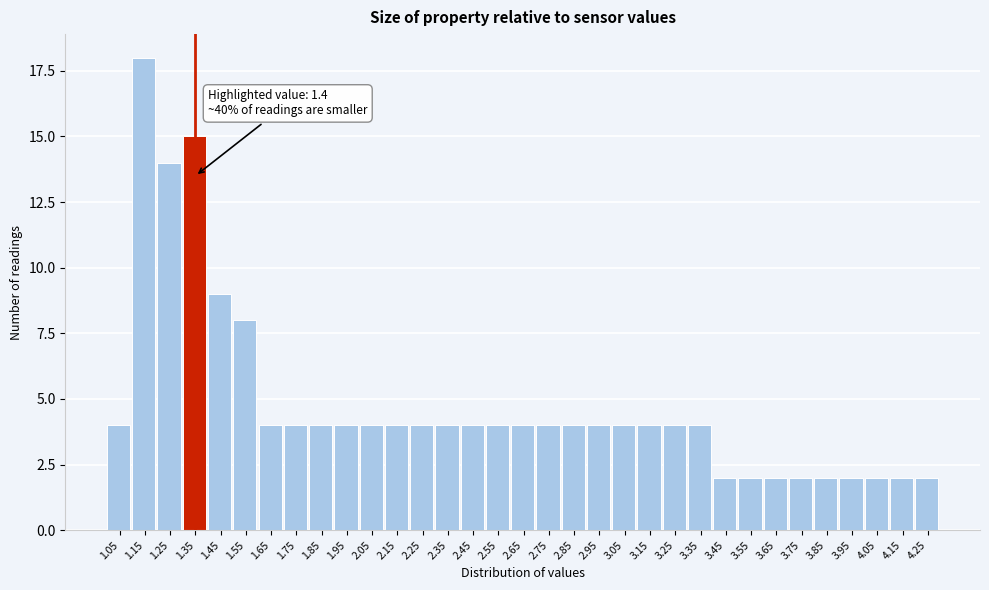

The value at 3.45 is 2. True or false?

True